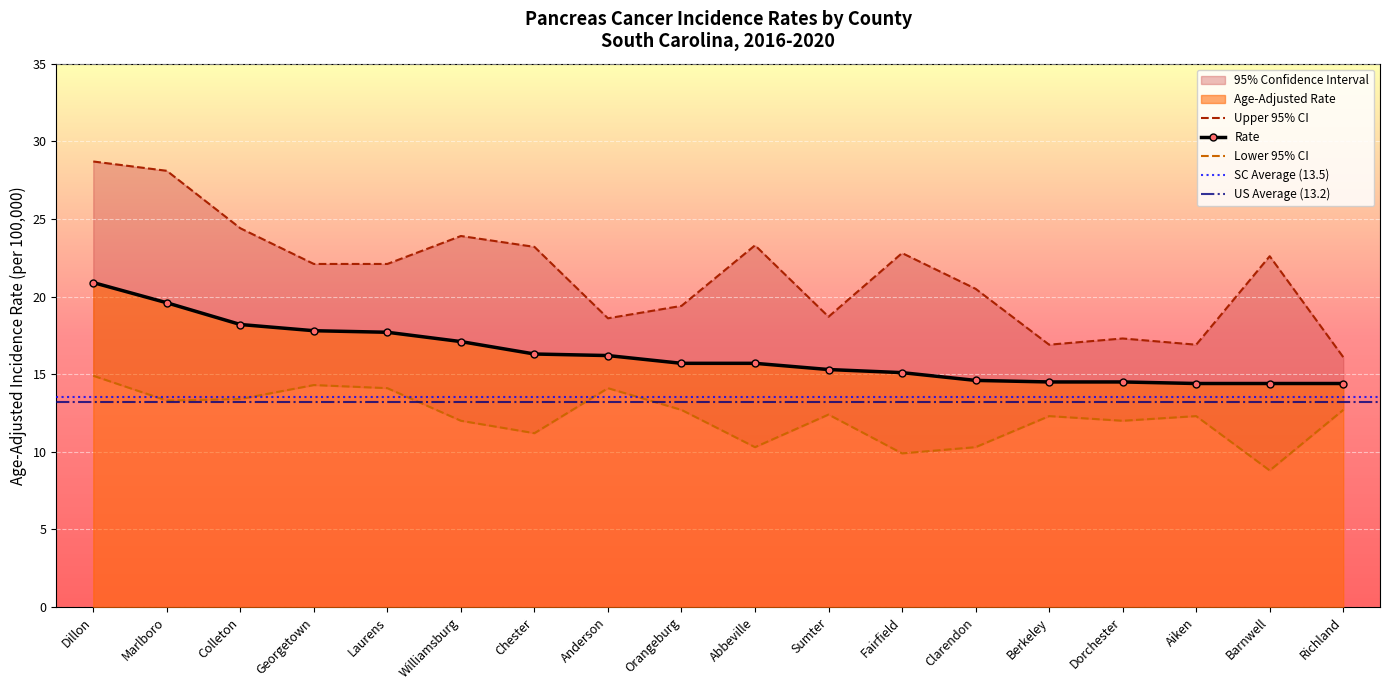

True or false: Age-Adjusted Rate and Upper 95% CI cross at least once.

False